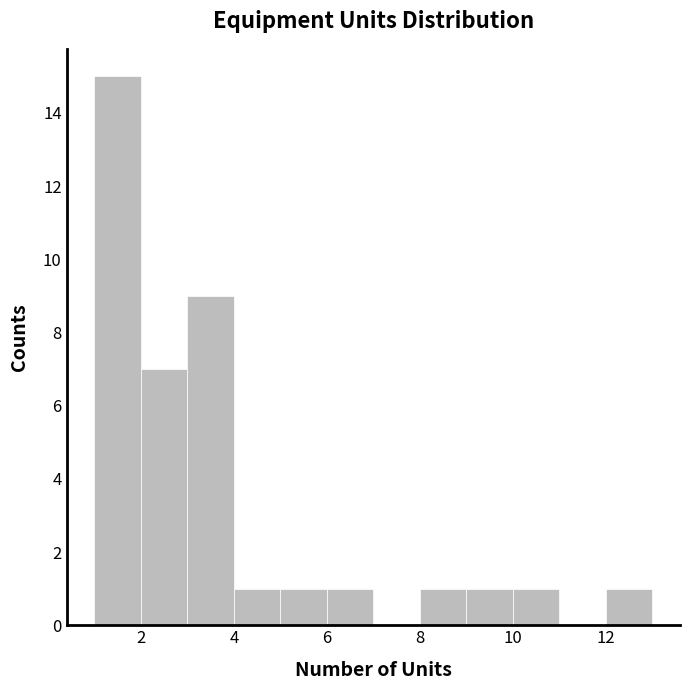

Reading left to right, transcribe this chart: for each bar, give the range it covers on the x-axis and its height. The values are not printed on the chart, so give them approximately, as read against the axis.

1 to 2: 15
2 to 3: 7
3 to 4: 9
4 to 5: 1
5 to 6: 1
6 to 7: 1
7 to 8: 0
8 to 9: 1
9 to 10: 1
10 to 11: 1
11 to 12: 0
12 to 13: 1